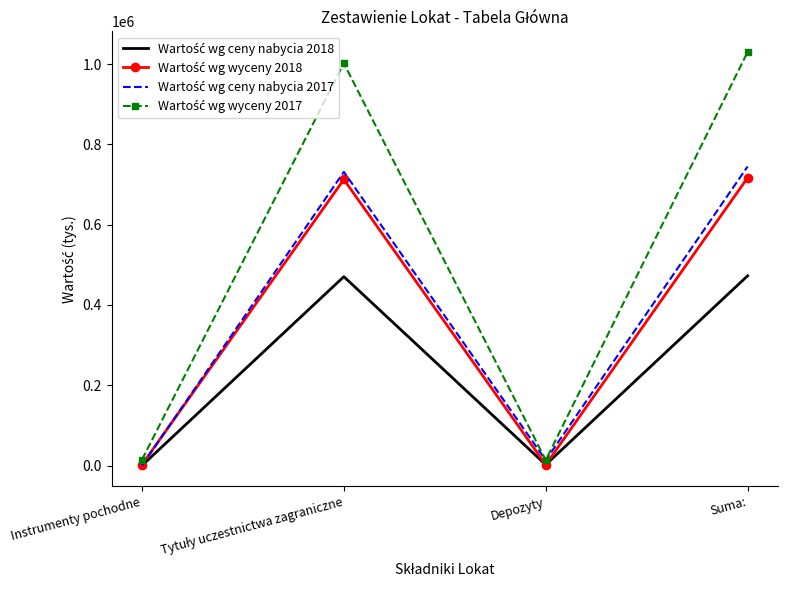

What is the difference between the highest and lowest values at Suma:?

557349